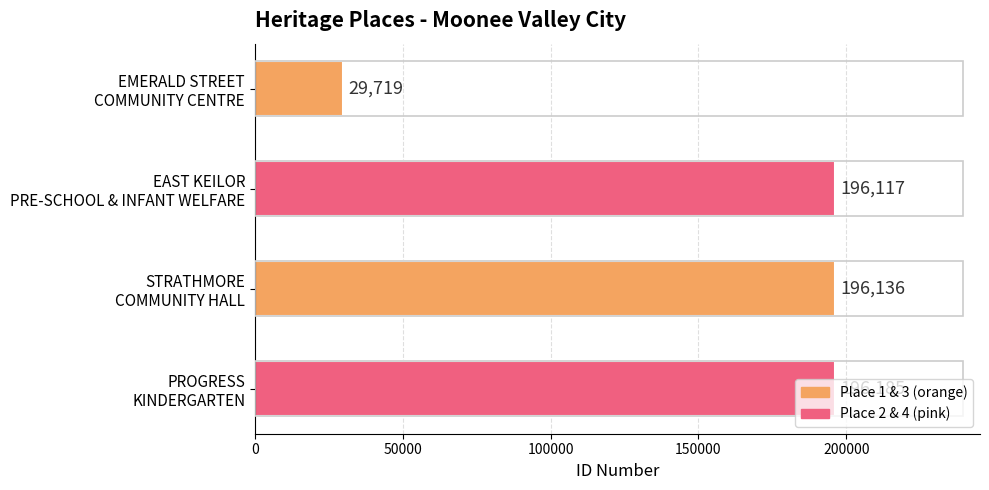

What is the value of the 3rd bar from the top?

196136